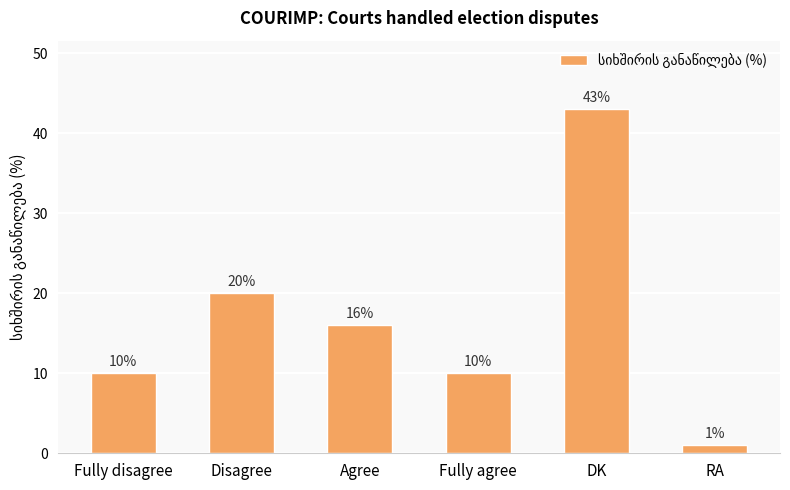

How many distinct data groups are displayed?

1